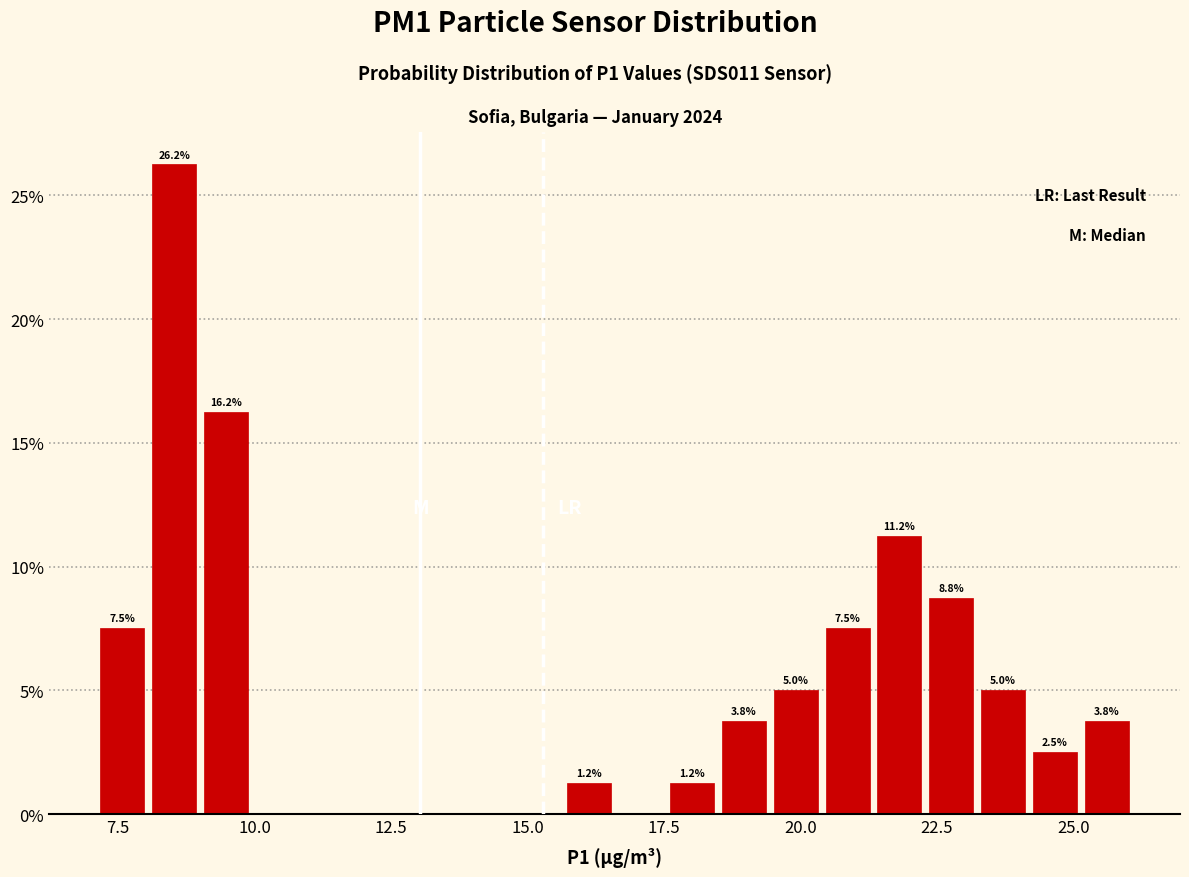

Read against the x-axis, roughly where is the centre of the tallest bar?

8.5